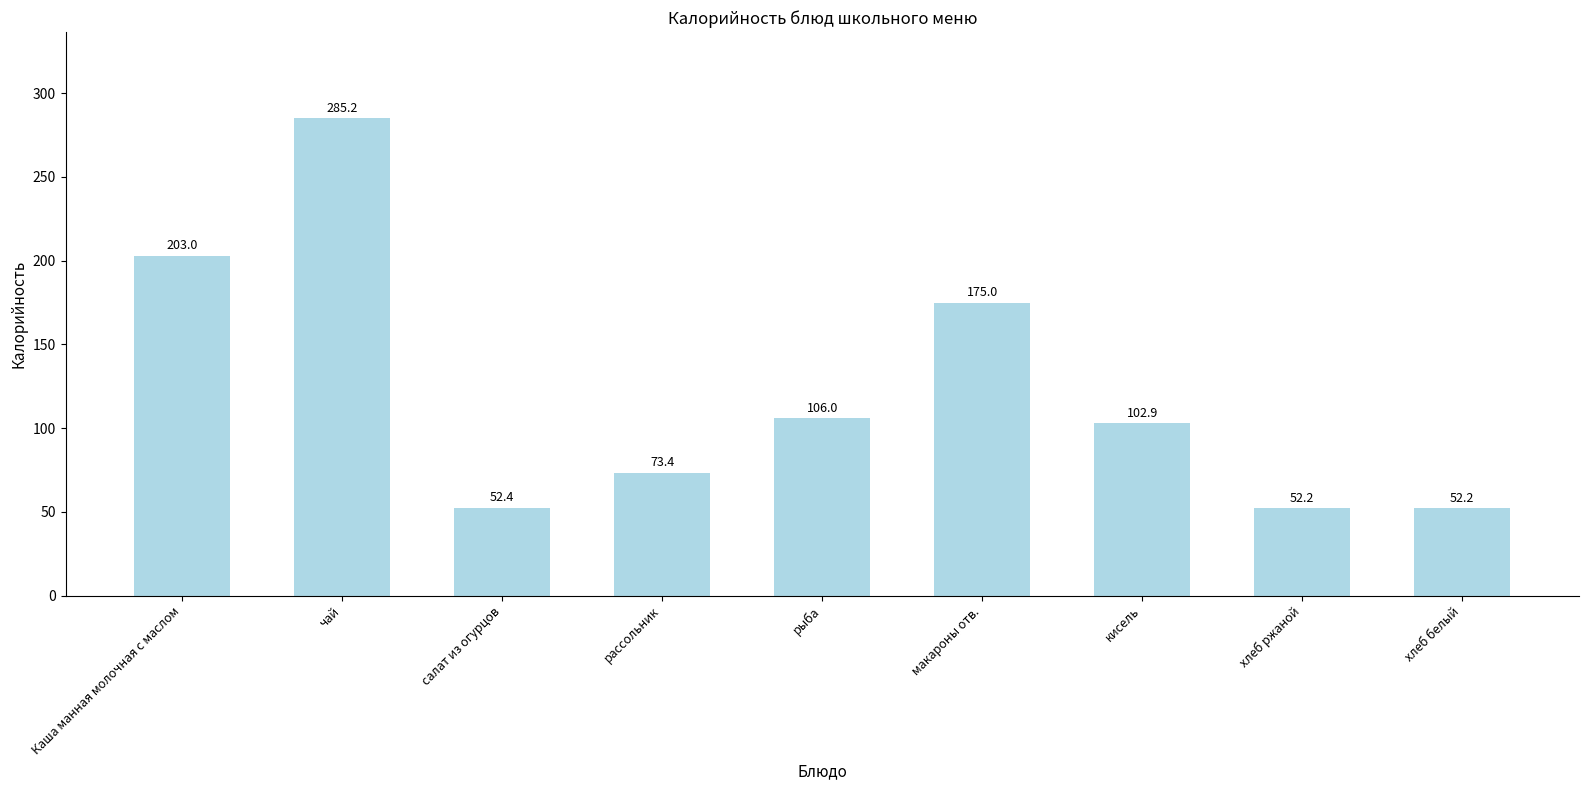

What position from the left is рассольник?

4